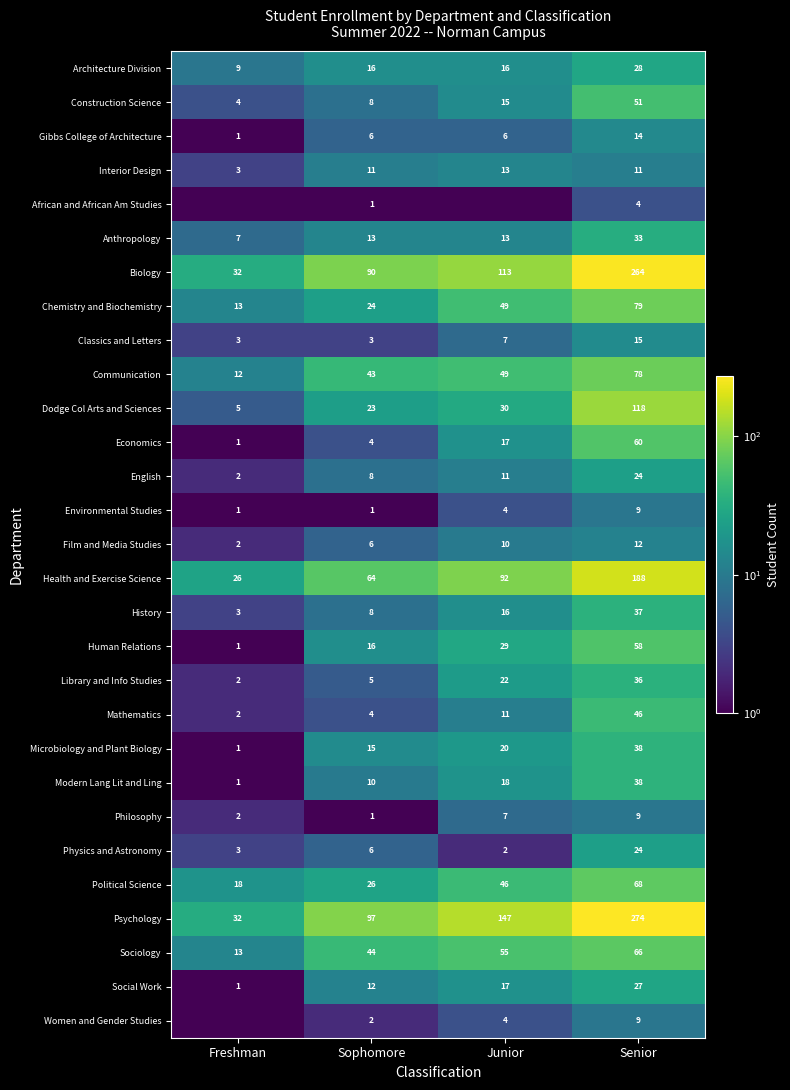

Is it true that Microbiology and Plant Biology equals 7.7 at Senior?

False